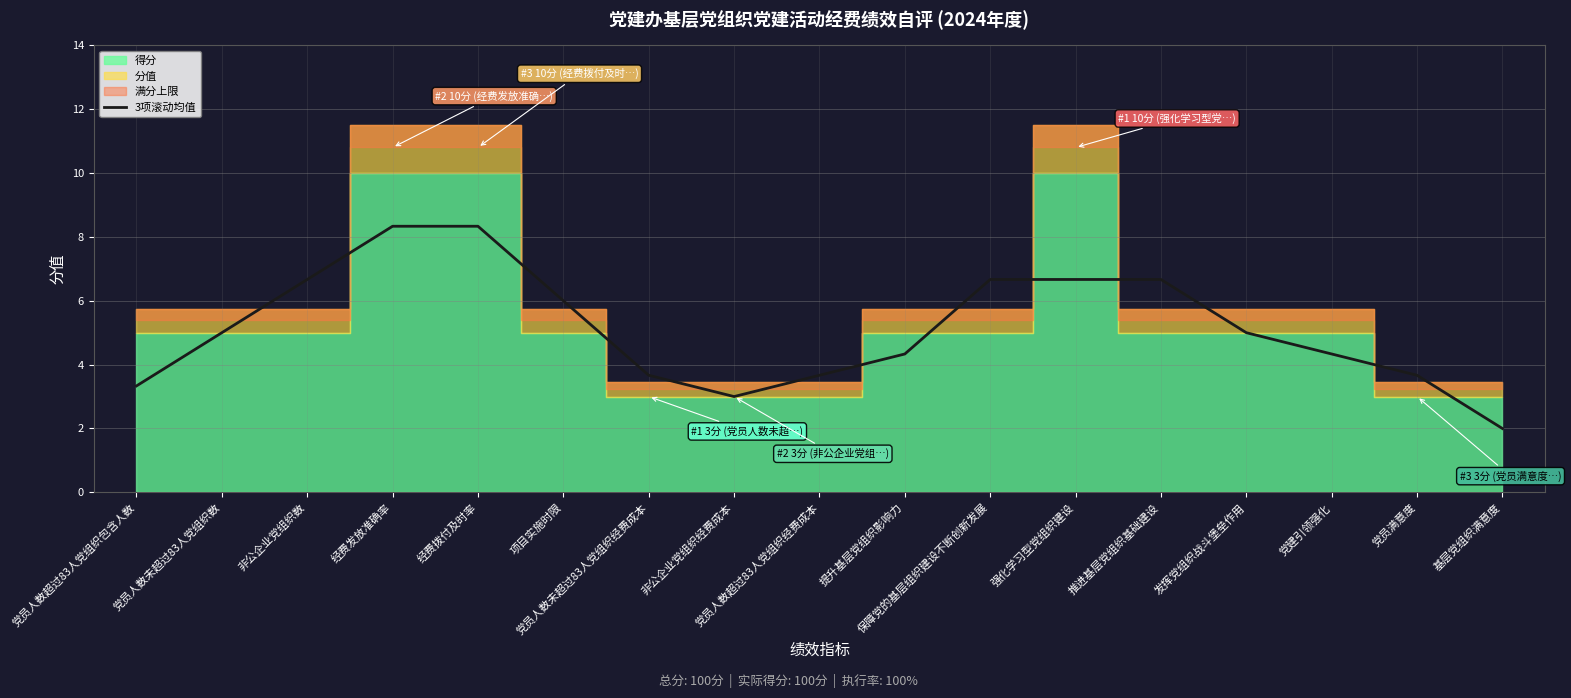

True or false: the data shows 6.2 at 党员人数未超过83人党组织经费成本.

False